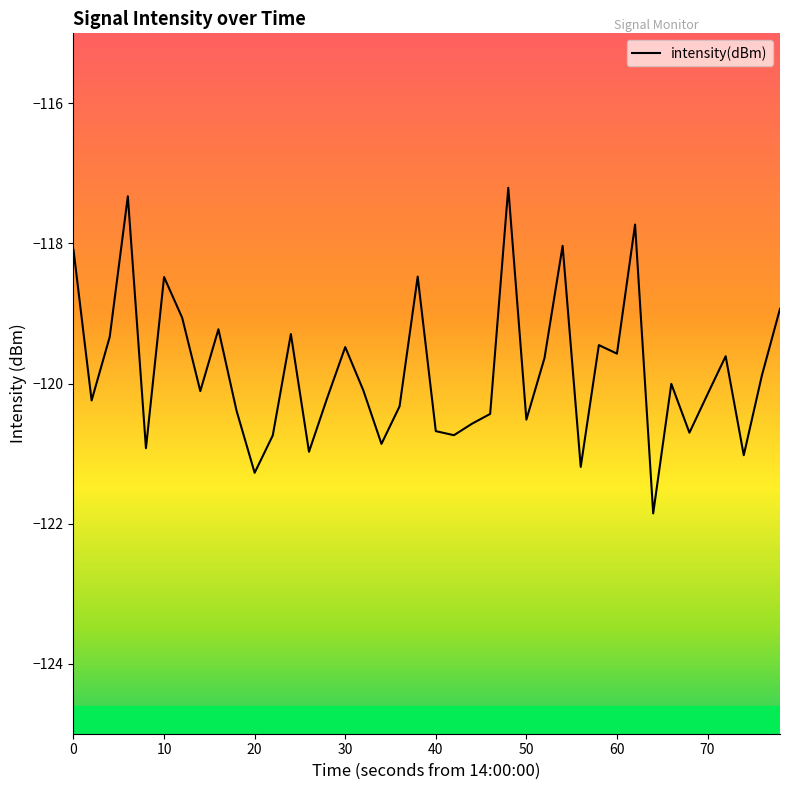

What is the difference between the maximum and minimum values?

4.6